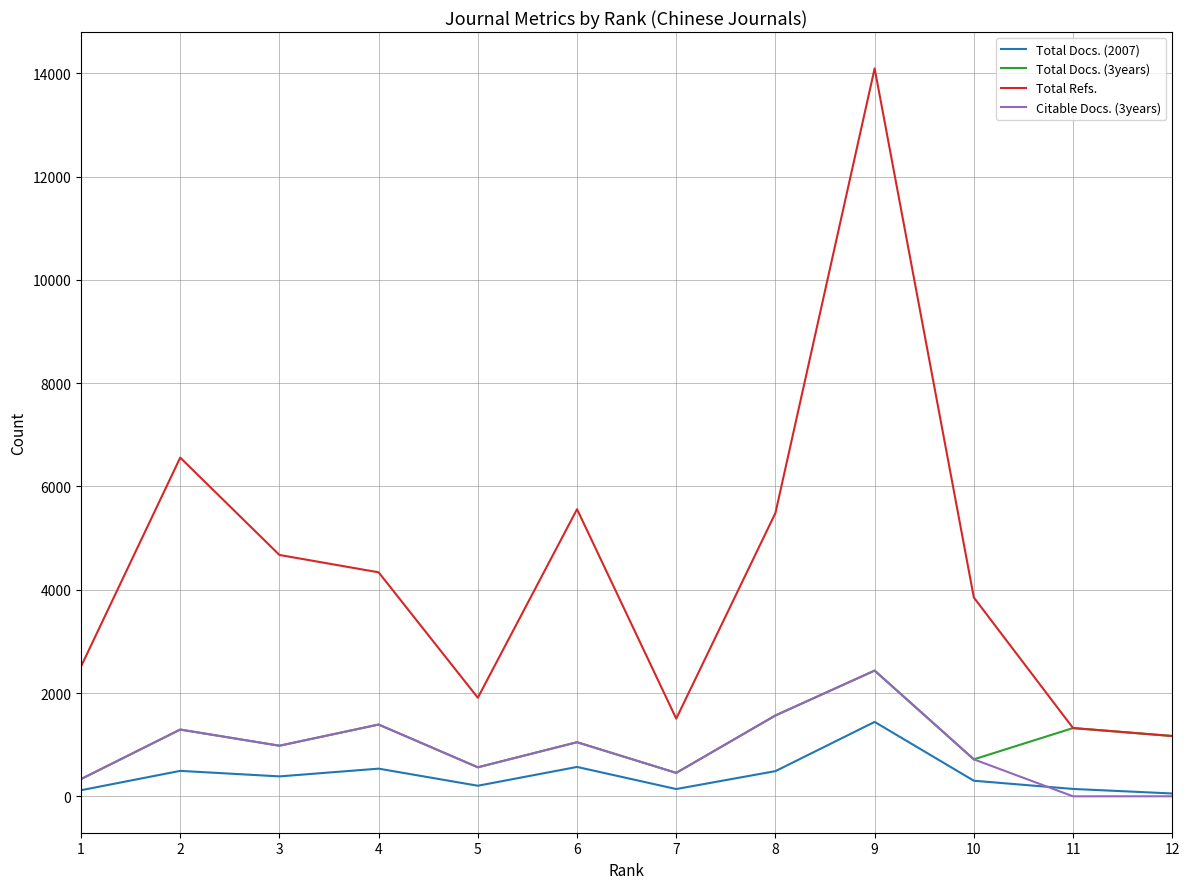

Which series has the widest spread of values?

Total Refs.